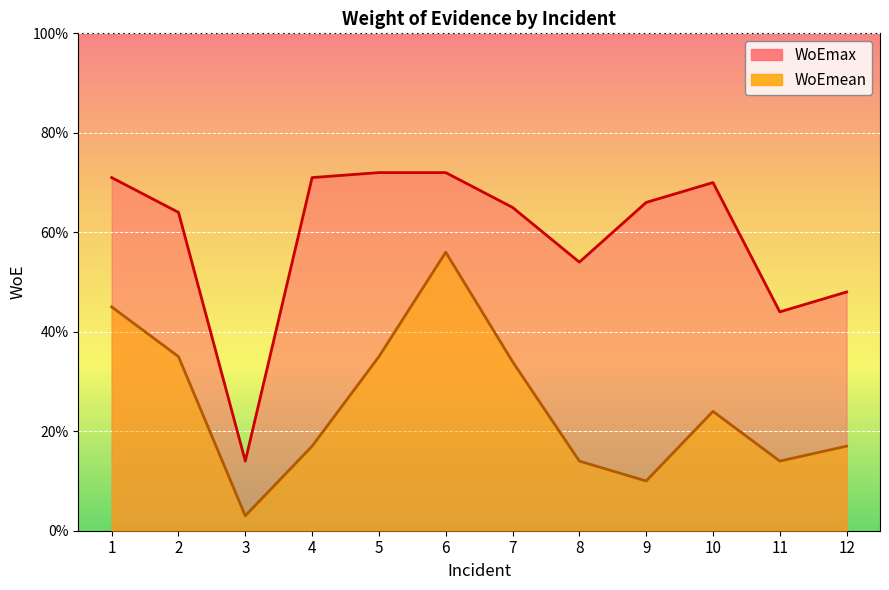

What is the value of the WoEmean point at the 12th from the left?

0.2